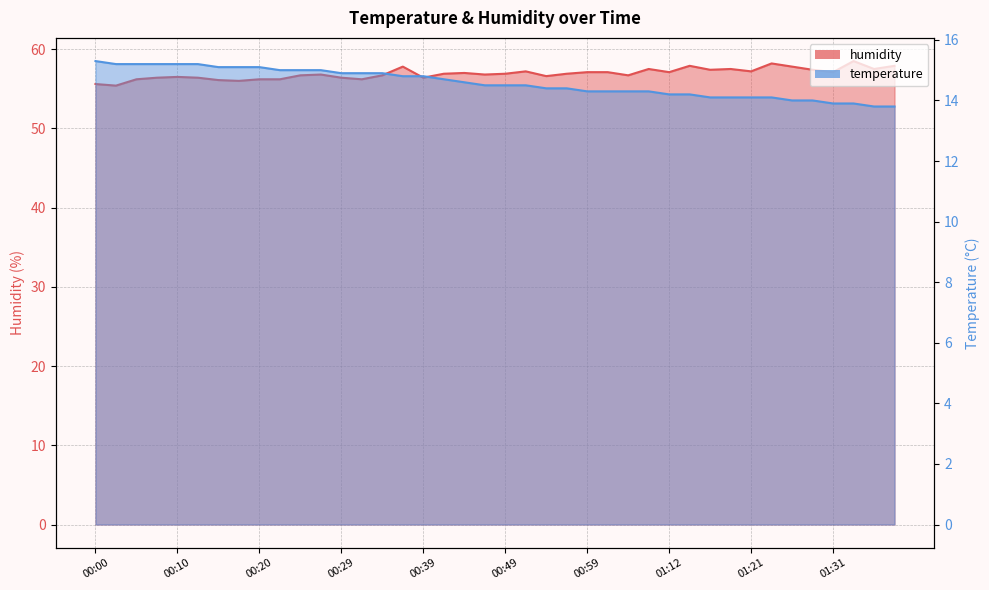

At which category is the sum across all series the highest?

00:37